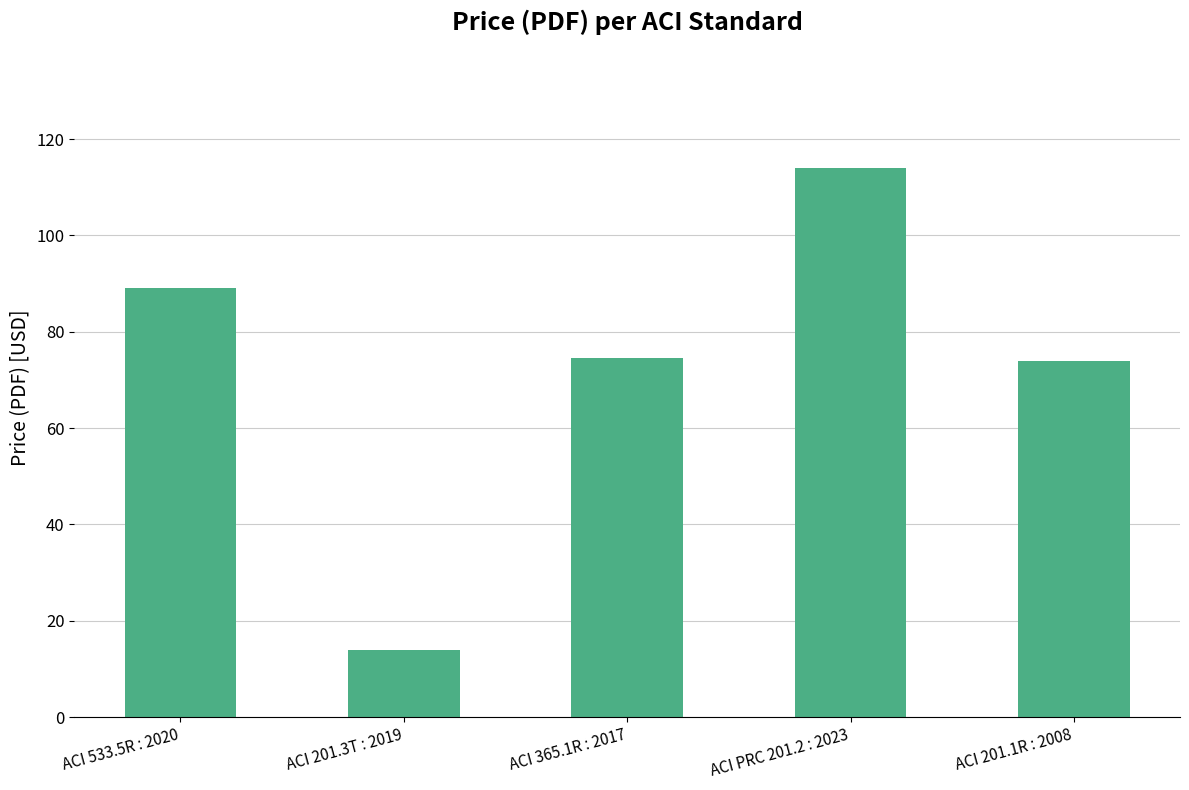

The value at ACI 201.1R : 2008 is 74.0. True or false?

True